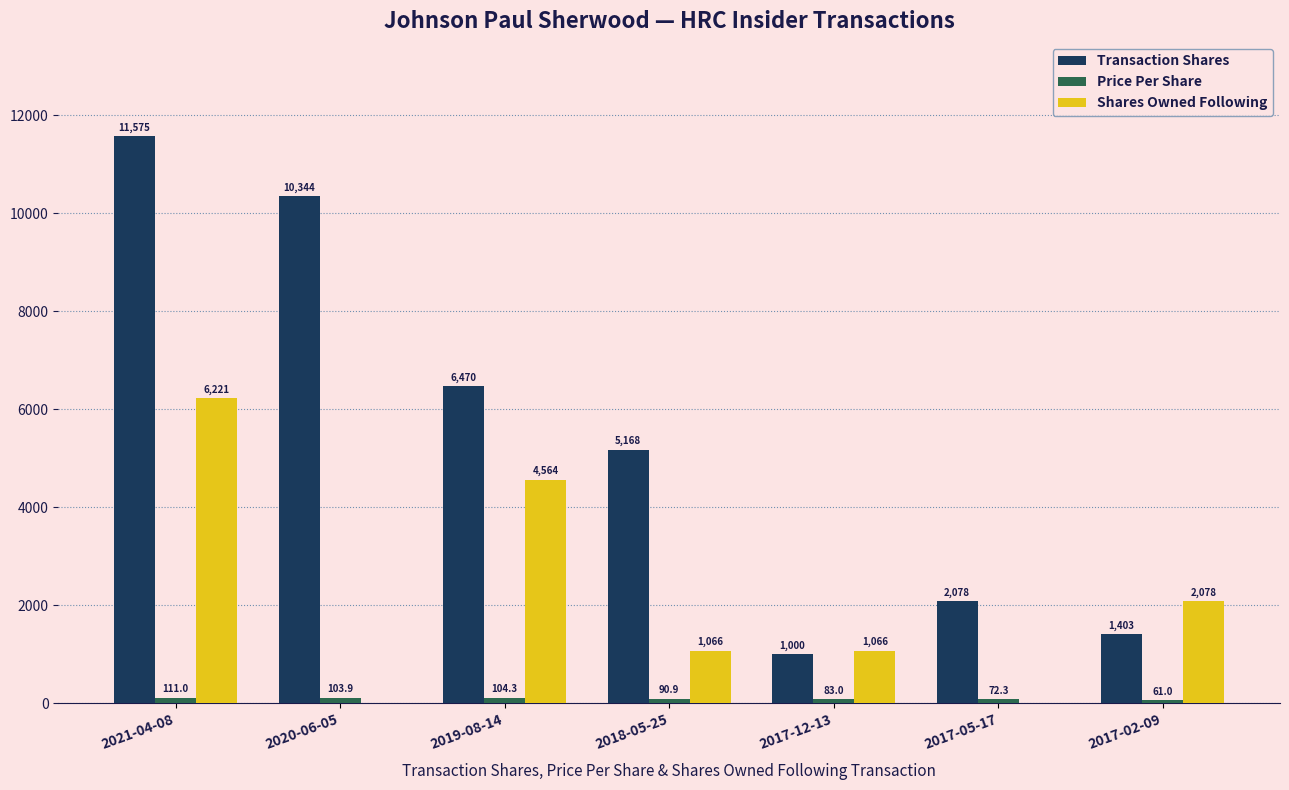

Is it true that Shares Owned Following equals 1823.0 at 2018-05-25?

False